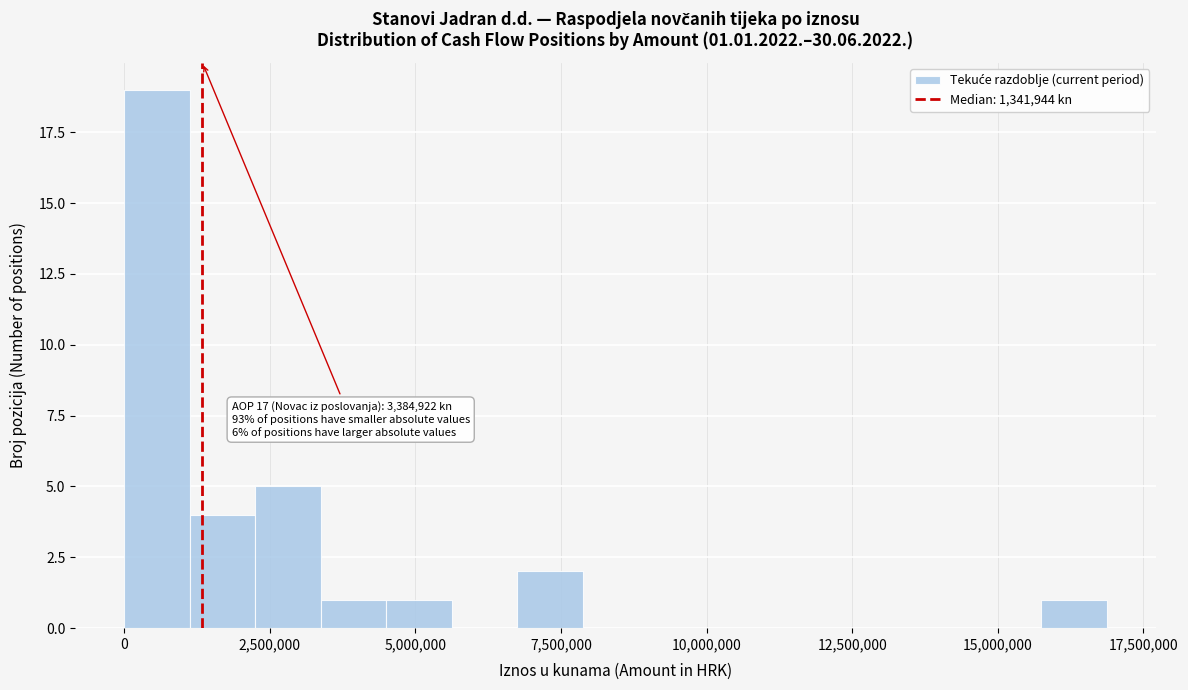

Around what value on the x-axis is the tallest bar? Give the approximate position of its centre, as read against the axis.

500000